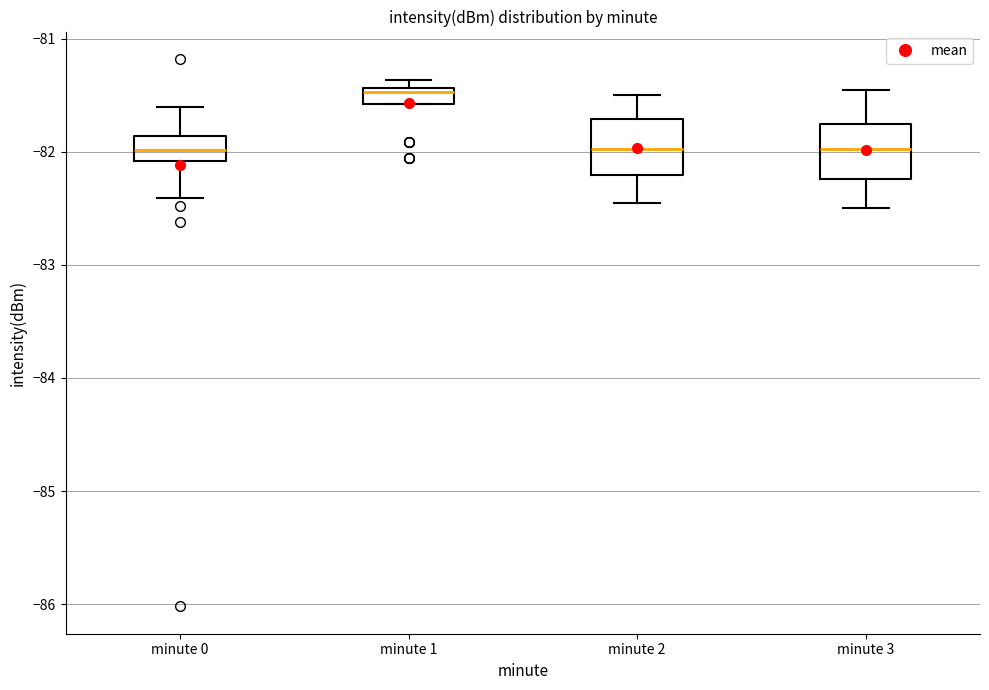

Which box's median line is the highest?

minute 1